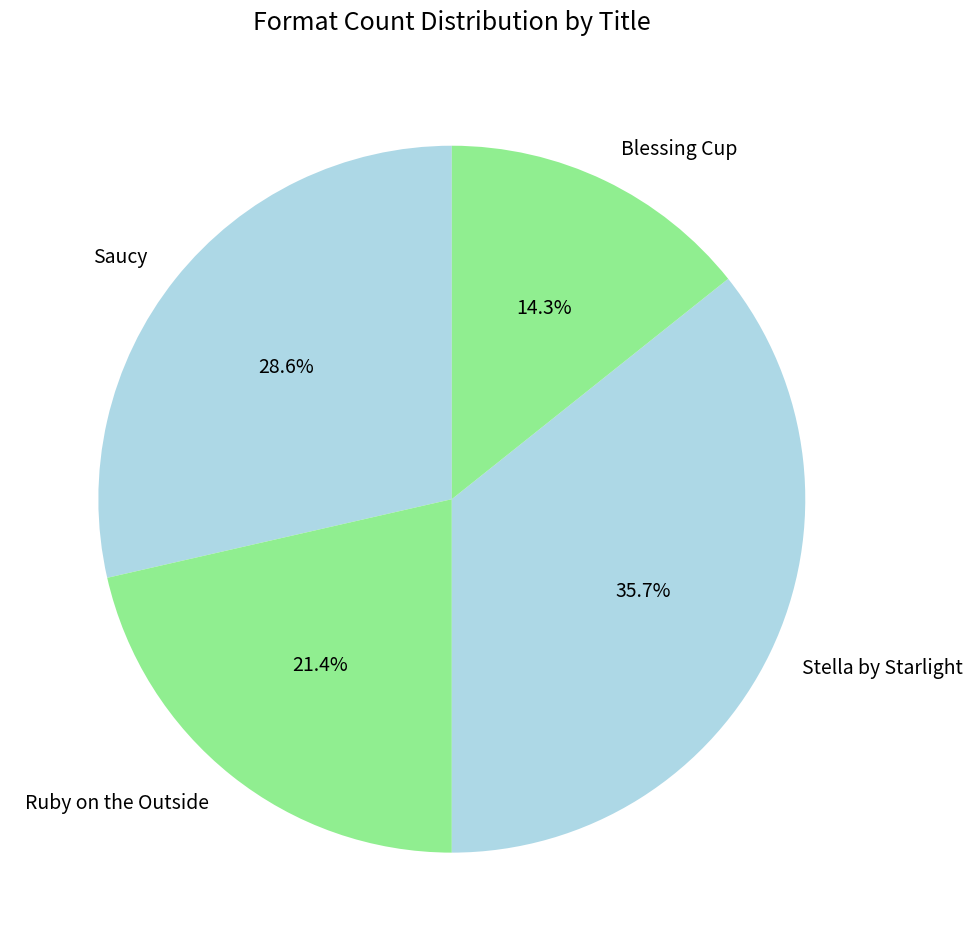

How many segments does this pie chart have?

4